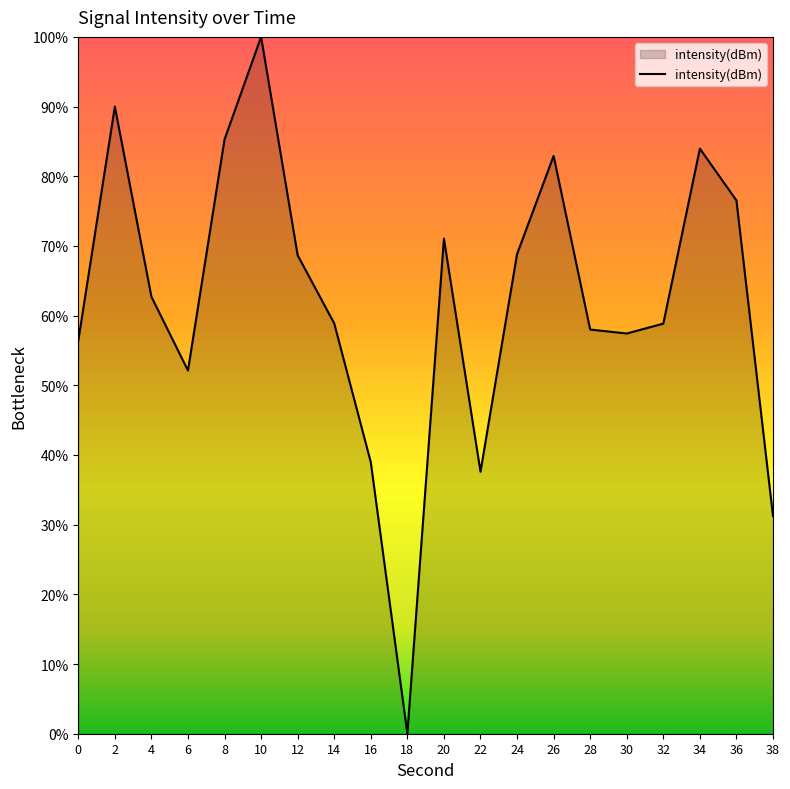

Where does the data first go above 62?

2